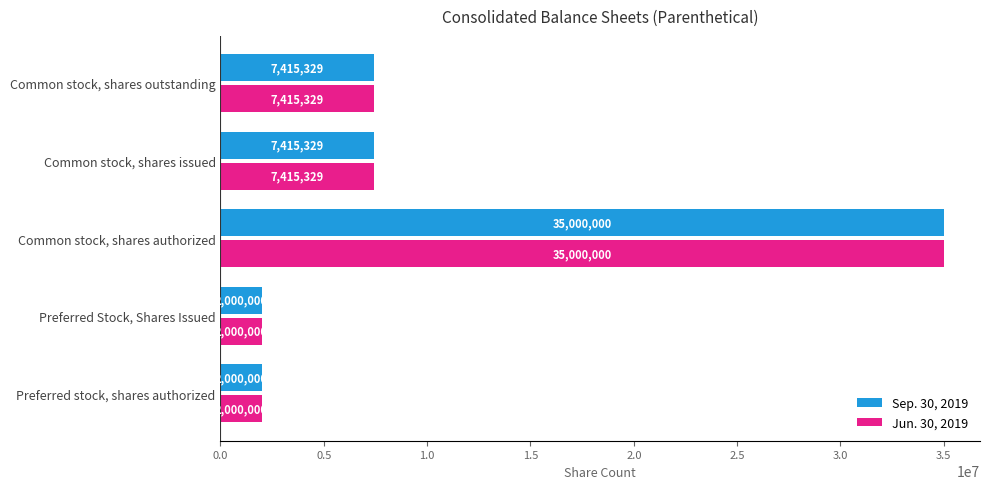

What is the greatest value displayed?

35000000